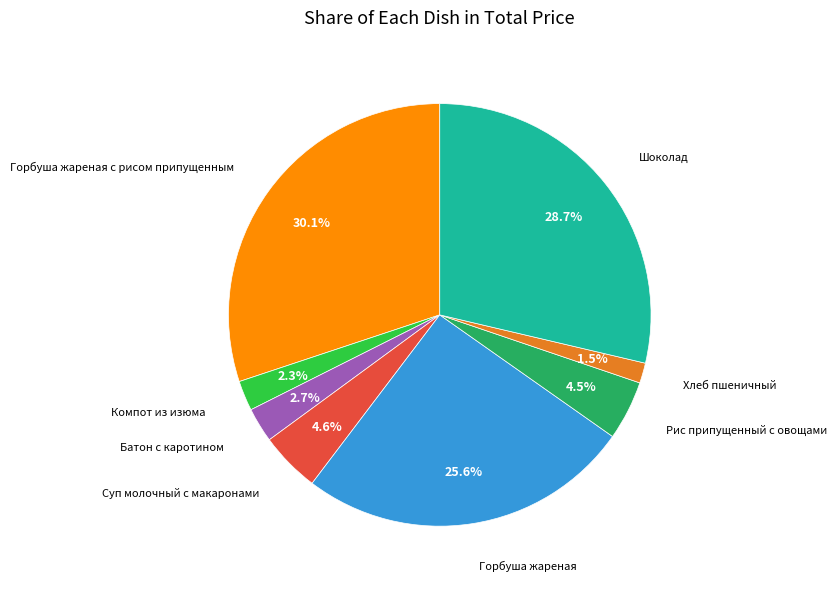

To the nearest percent, what is the difference between the largest and smallest slice percentages?

29%